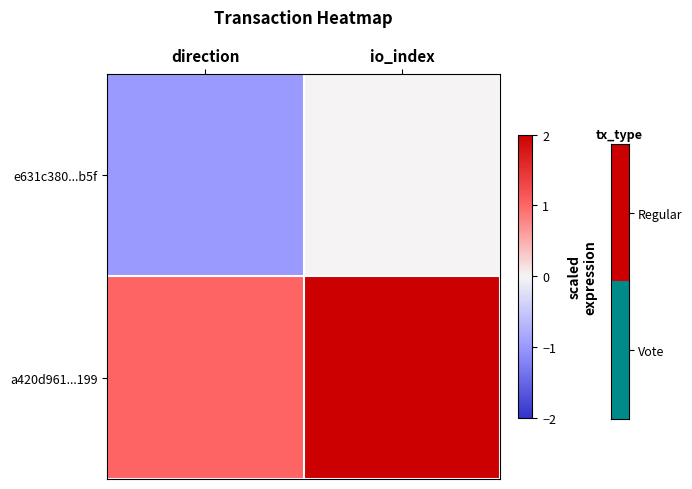

Reading right to left, transcribe all the data shown in this chart.

e631c380...b5f: io_index=0	direction=-1
a420d961...199: io_index=2	direction=1